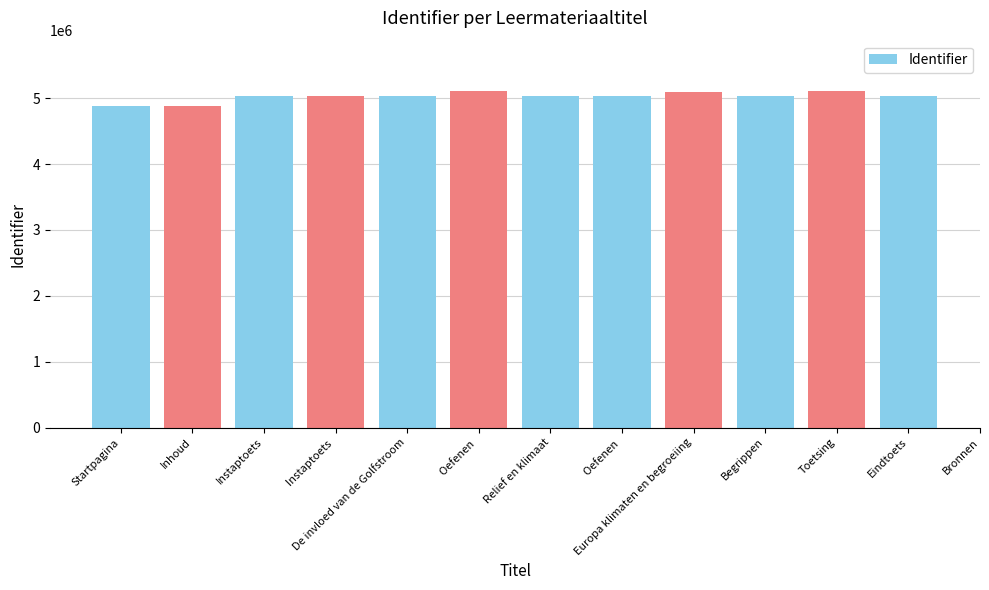

What is the change in value from Europa klimaten en begroeiing to Eindtoets?

-65772